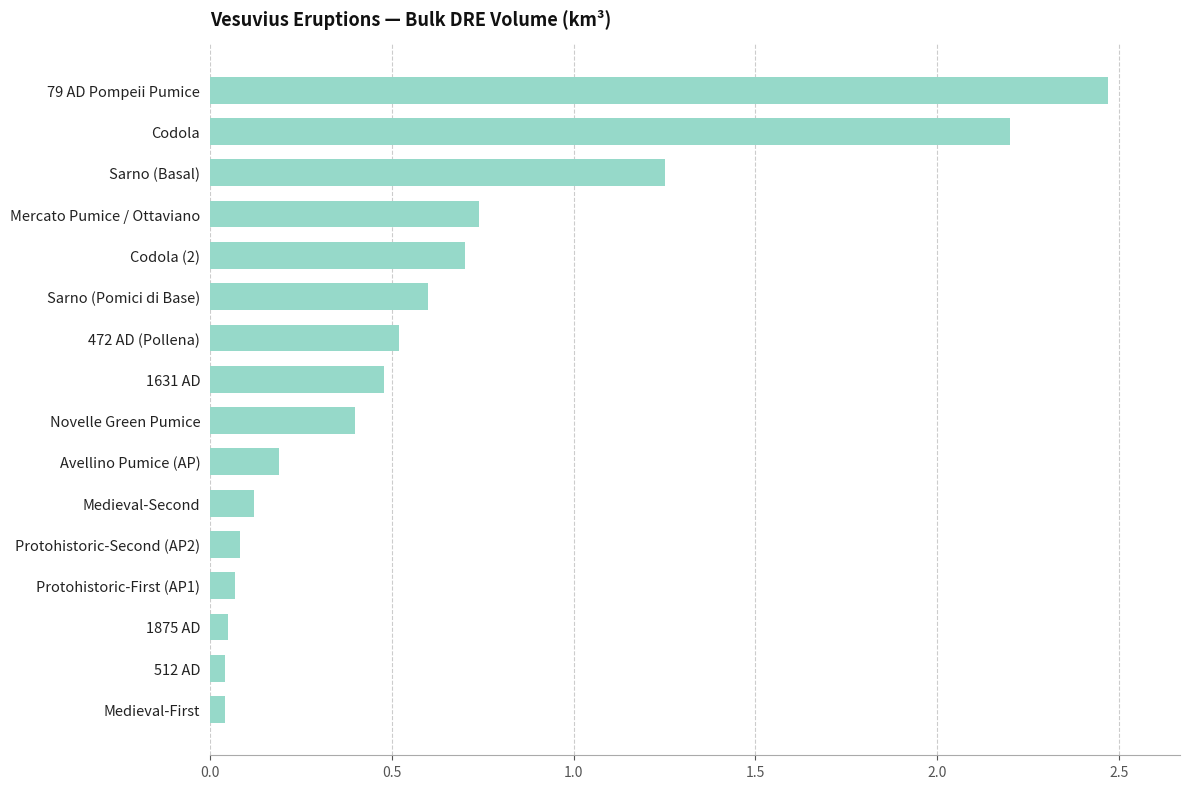

The value at 1631 AD is 0.5. True or false?

True